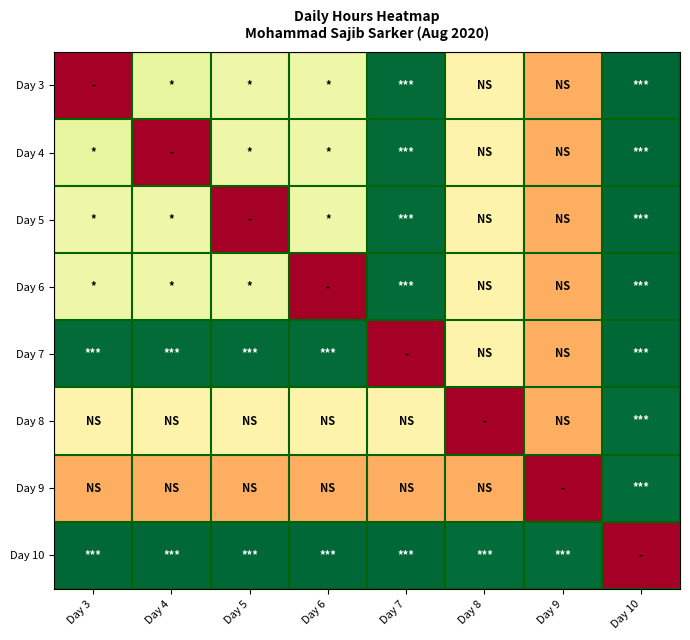

At which category is the sum across all series the highest?

Day 10